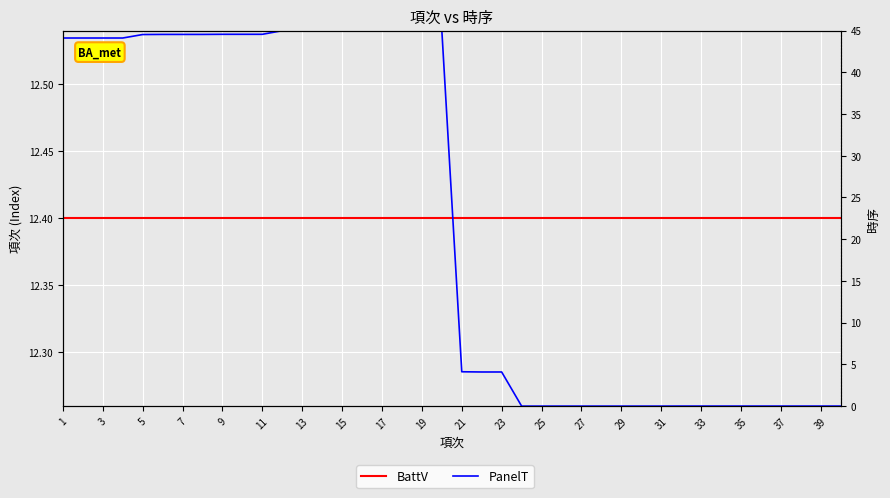

Does the chart display data point markers on the line(s)?

No